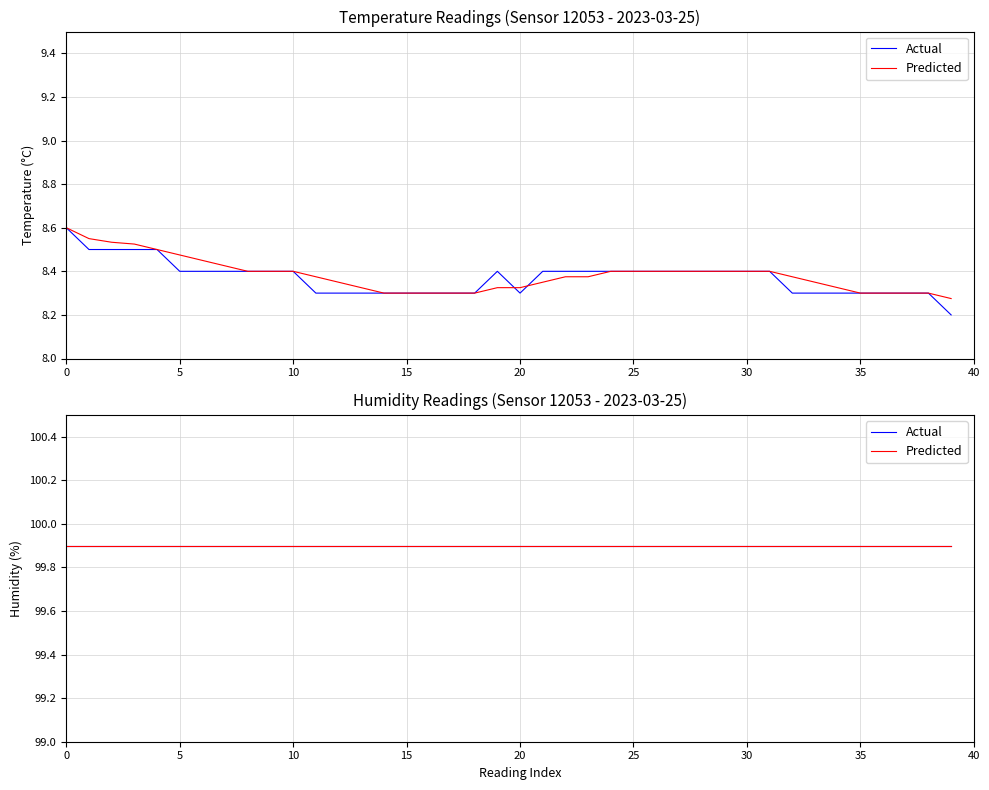

True or false: humidity has more than 2 points higher than both neighbors.

False